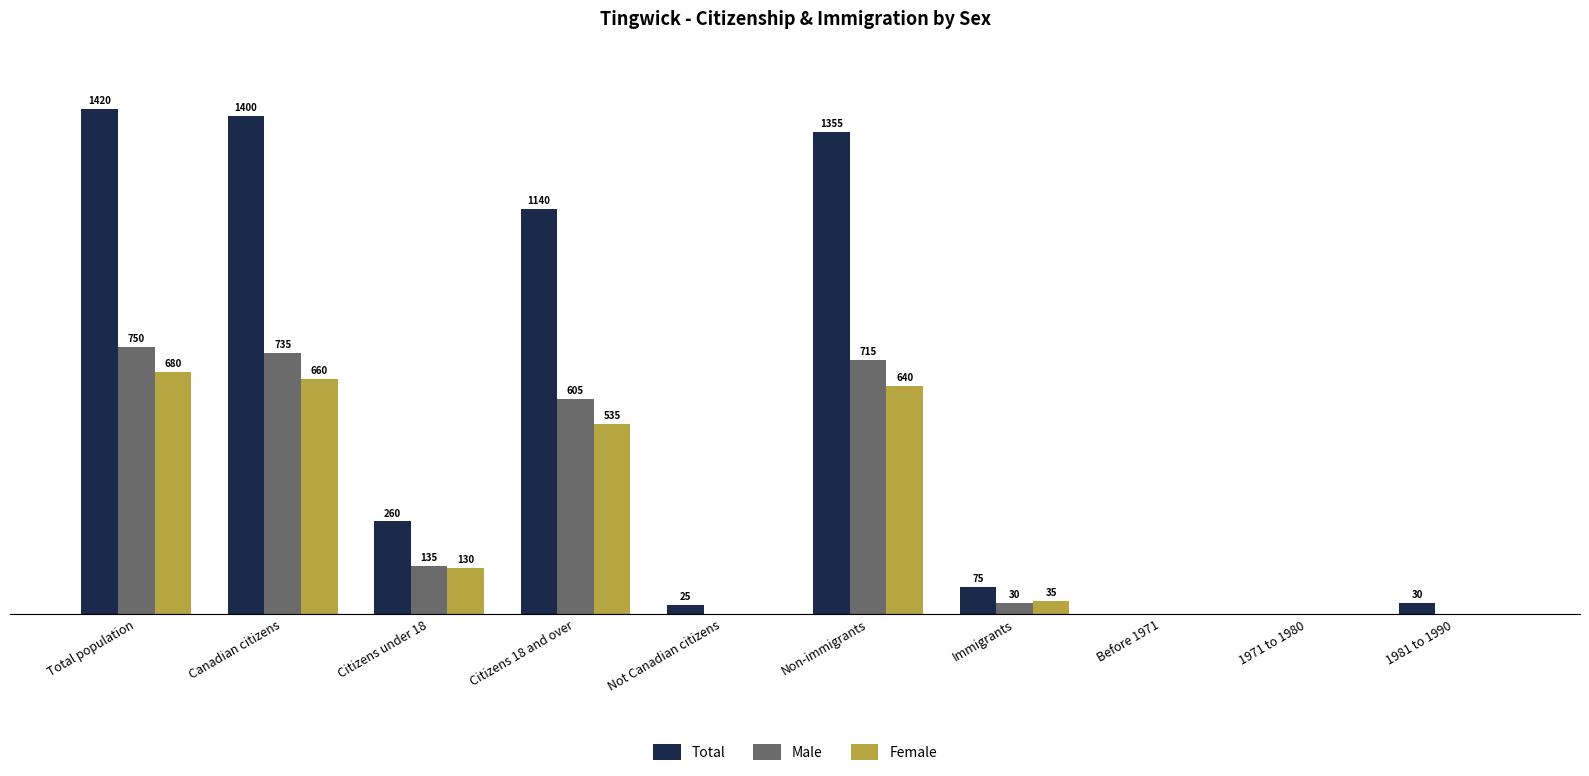

At which category is the sum across all series the highest?

Total population